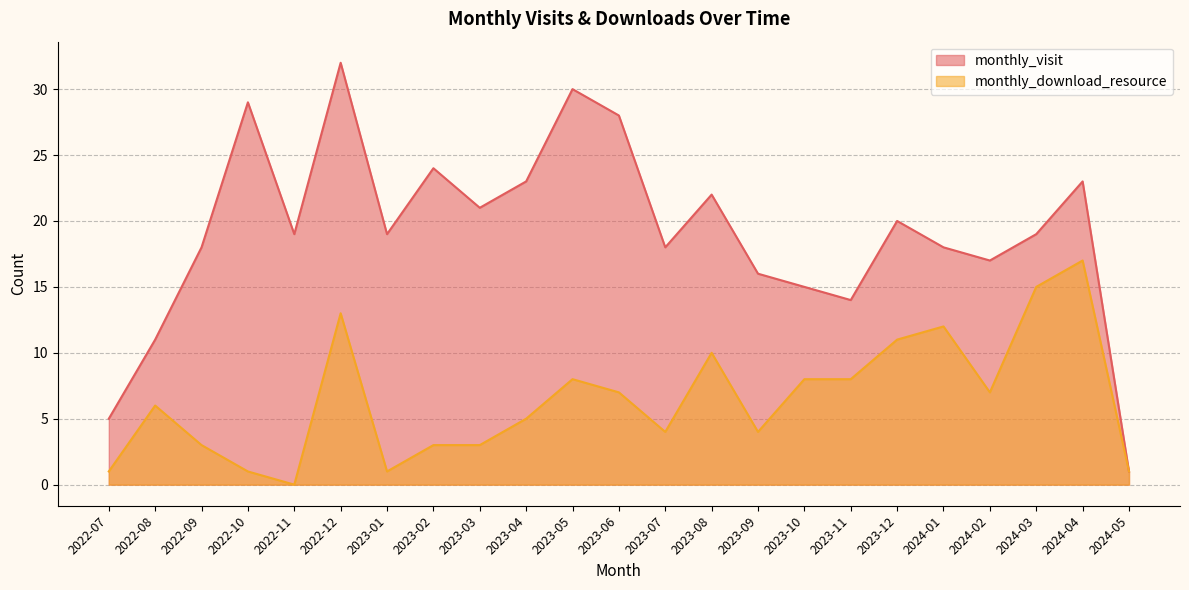

At 2024-05, list the series in order from largest to smallest.

monthly_visit, monthly_download_resource